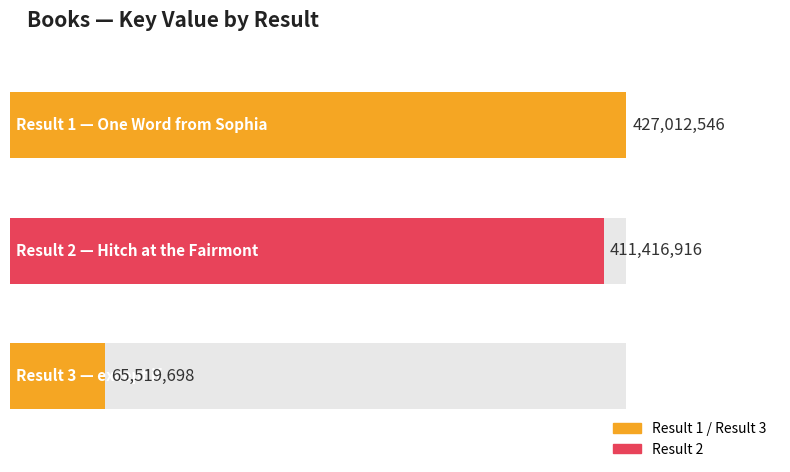

Which category has the highest value across all series?

1